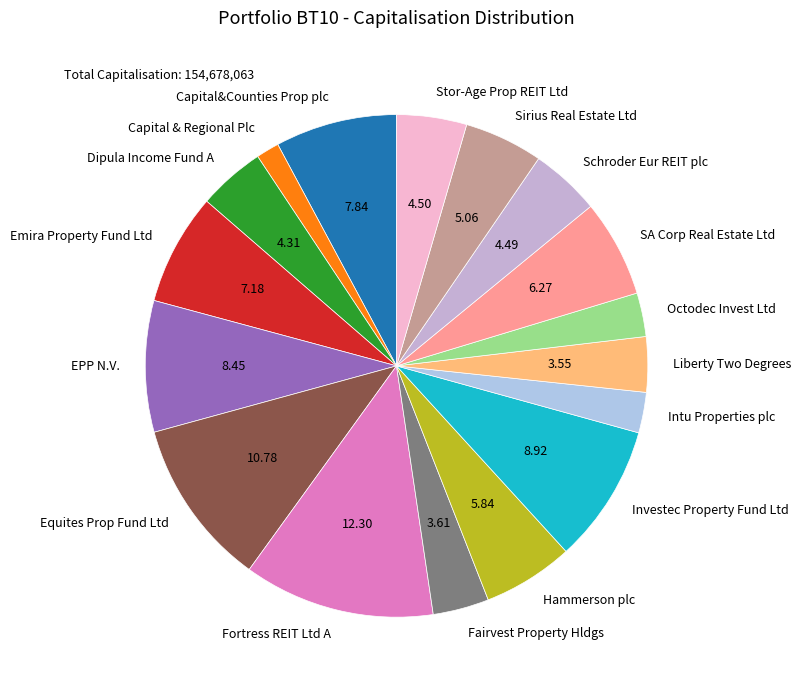

Do Intu Properties plc and Liberty Two Degrees together represent more than half of the pie?

No